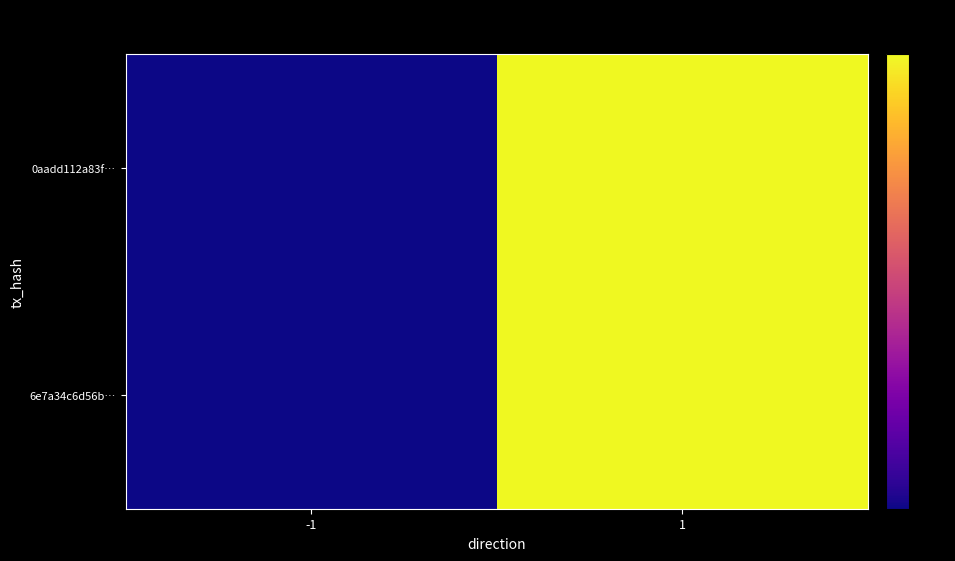

Rank the series at 1 from lowest to highest value.

0aadd112a83f…, 6e7a34c6d56b…